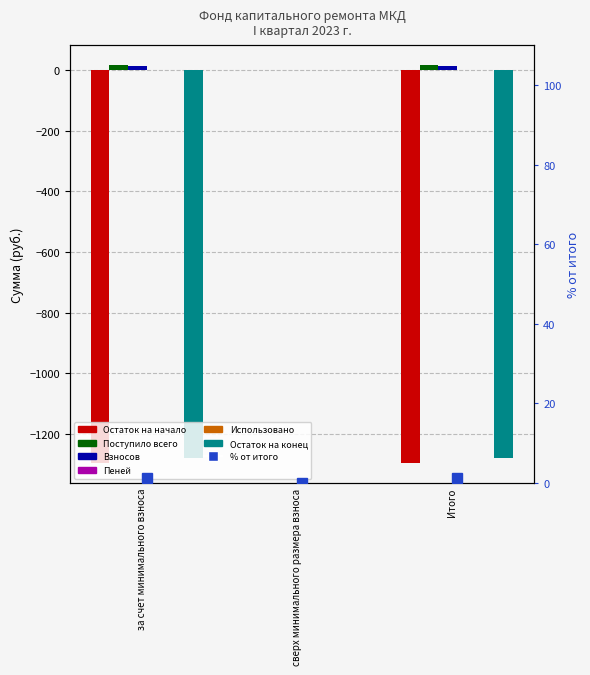

At which category is the sum across all series the highest?

сверх минимального размера взноса